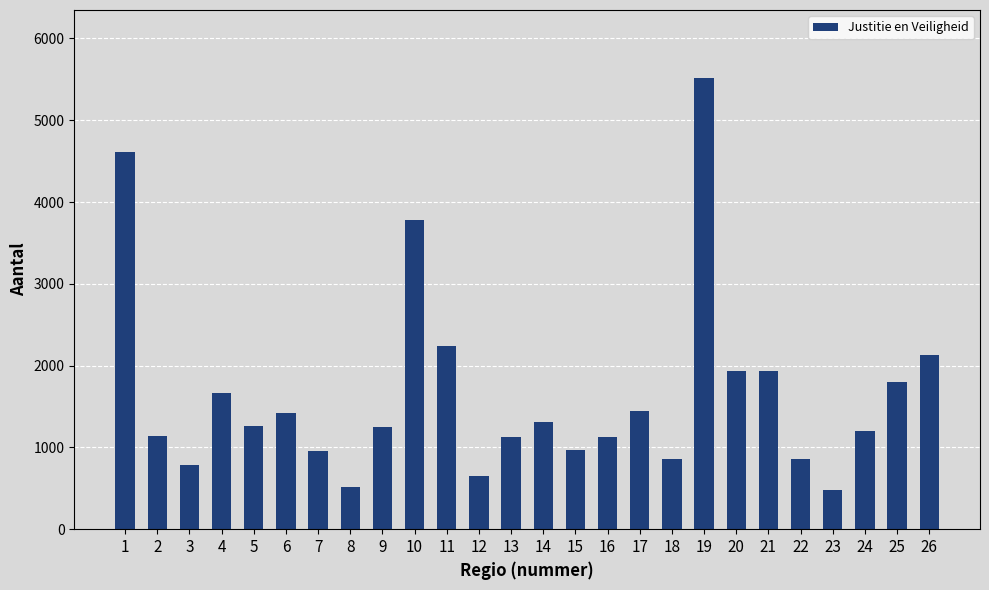

What is the change in value from 3 to 11?

+1455